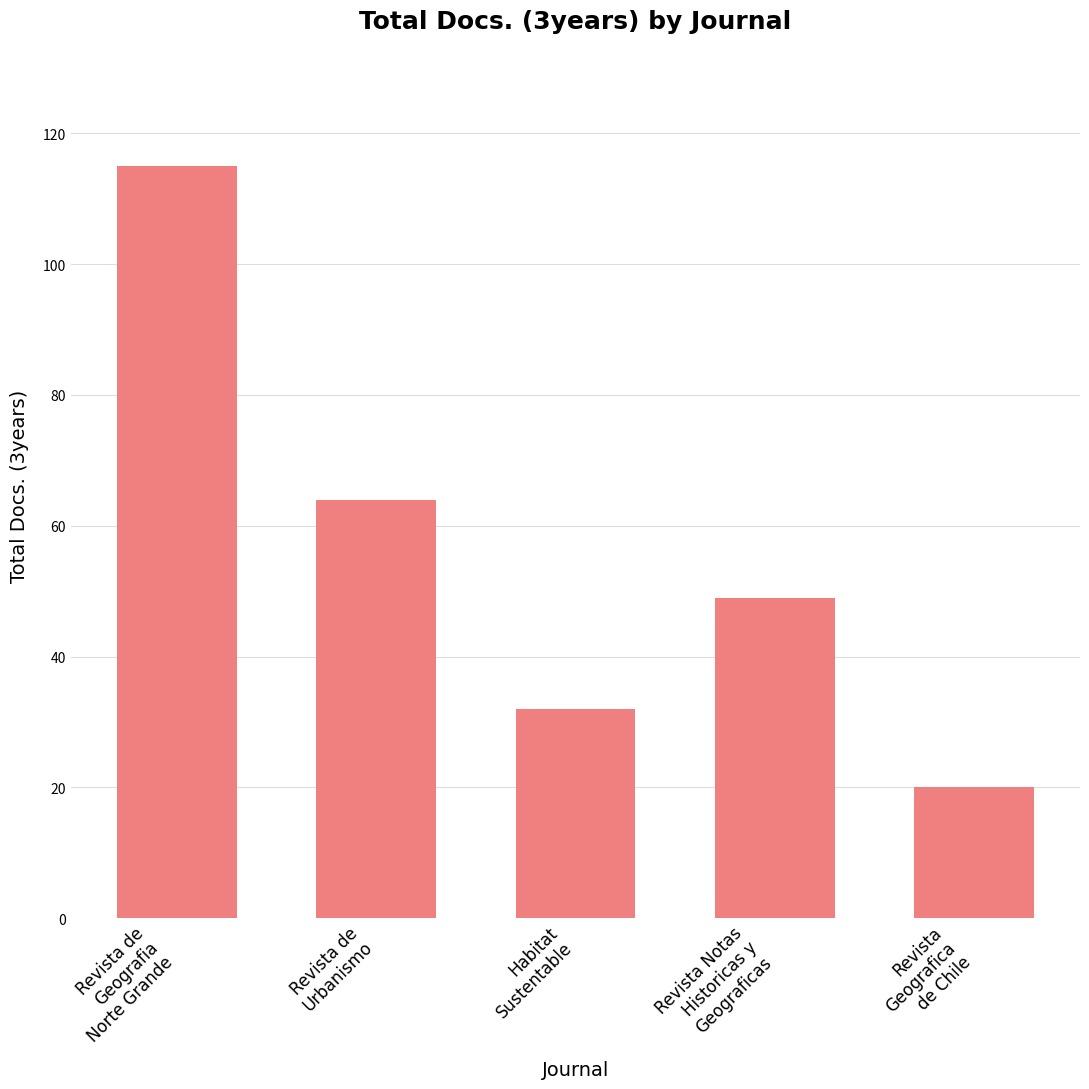

What is the label of the 2nd bar from the left?

Revista de
Urbanismo